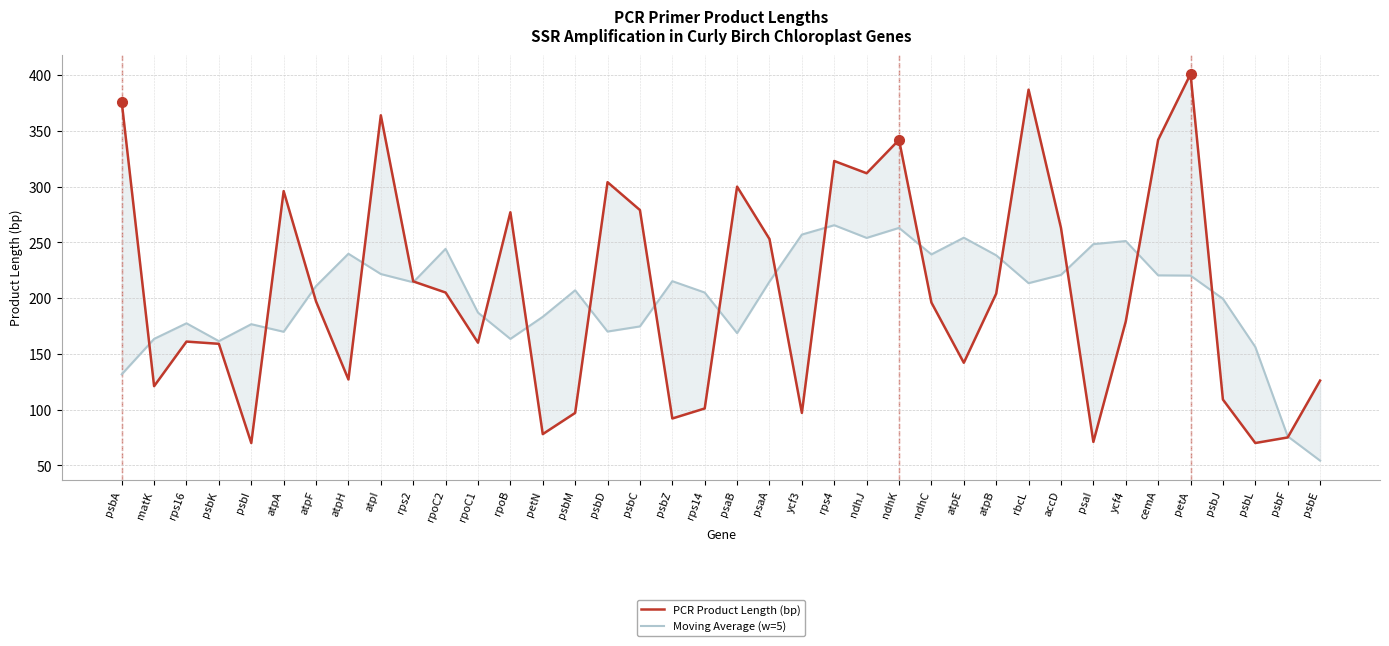

At which category is the sum across all series the highest?

petA